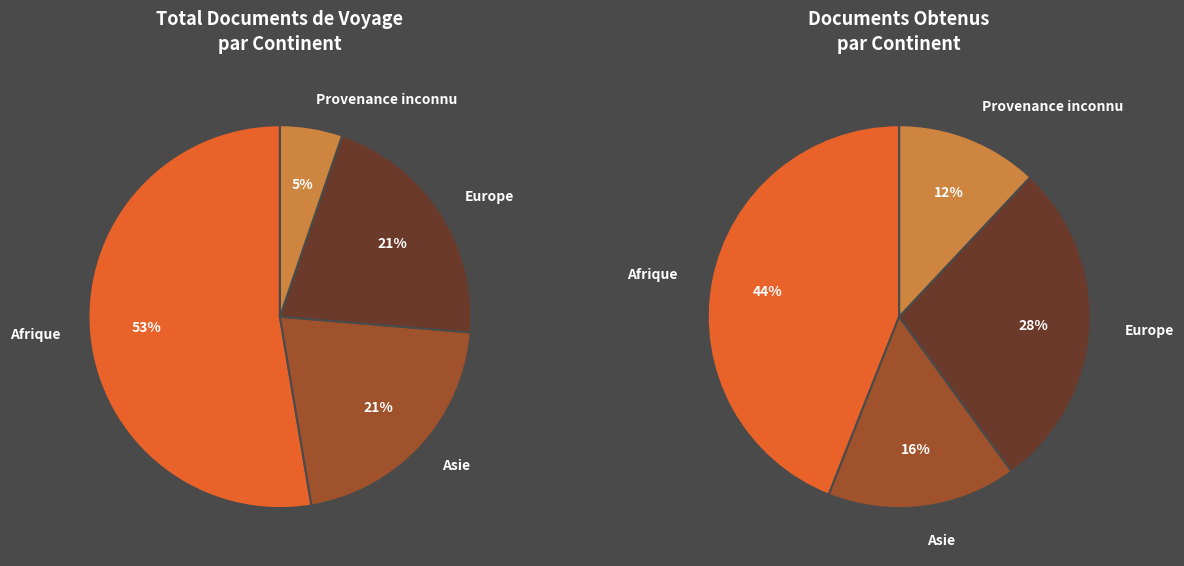

Is it true that Océanie is 1% of the pie?

False